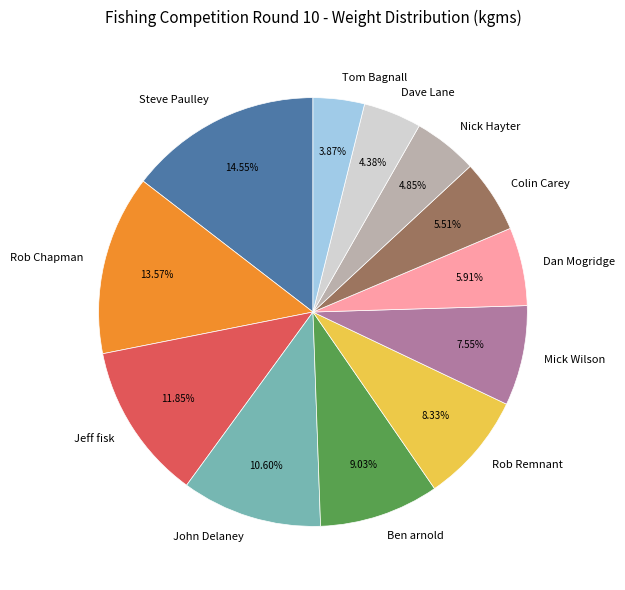

Approximately how many times larger is the value at John Delaney compared to Dan Mogridge?

1.8